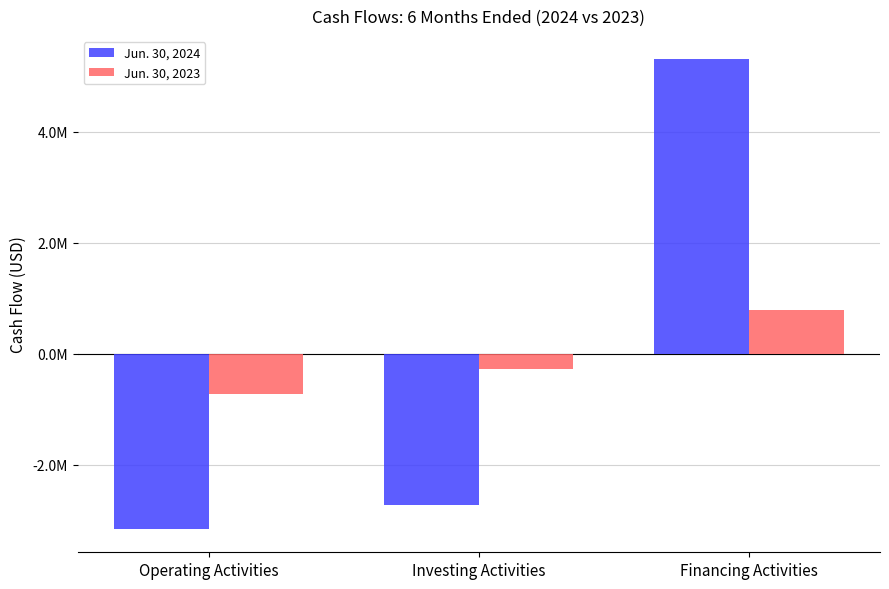

Does the chart contain stacked bars?

No